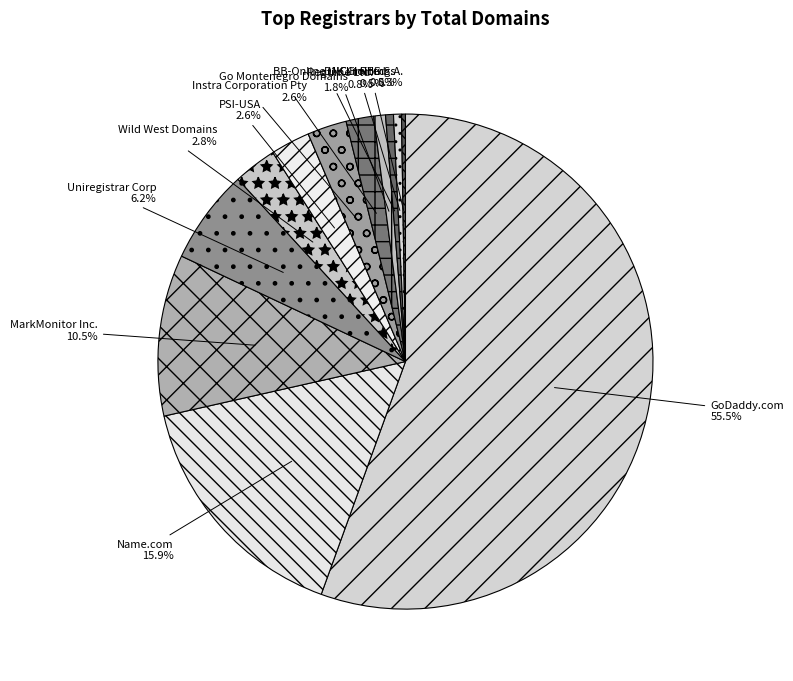

Count the number of slices in the pie.

12